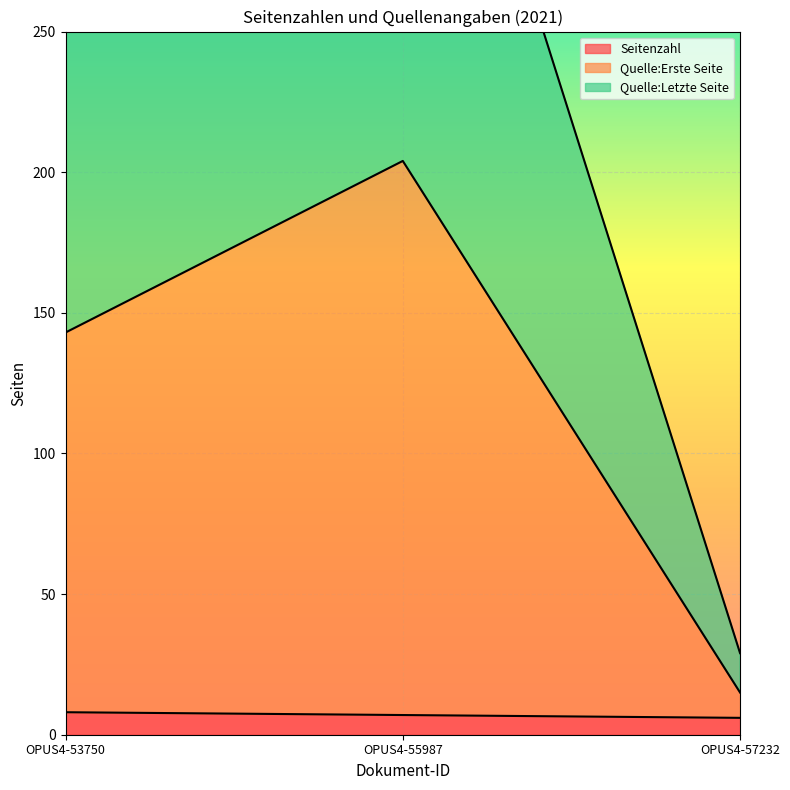

What is the highest value of the Seitenzahl series?

8